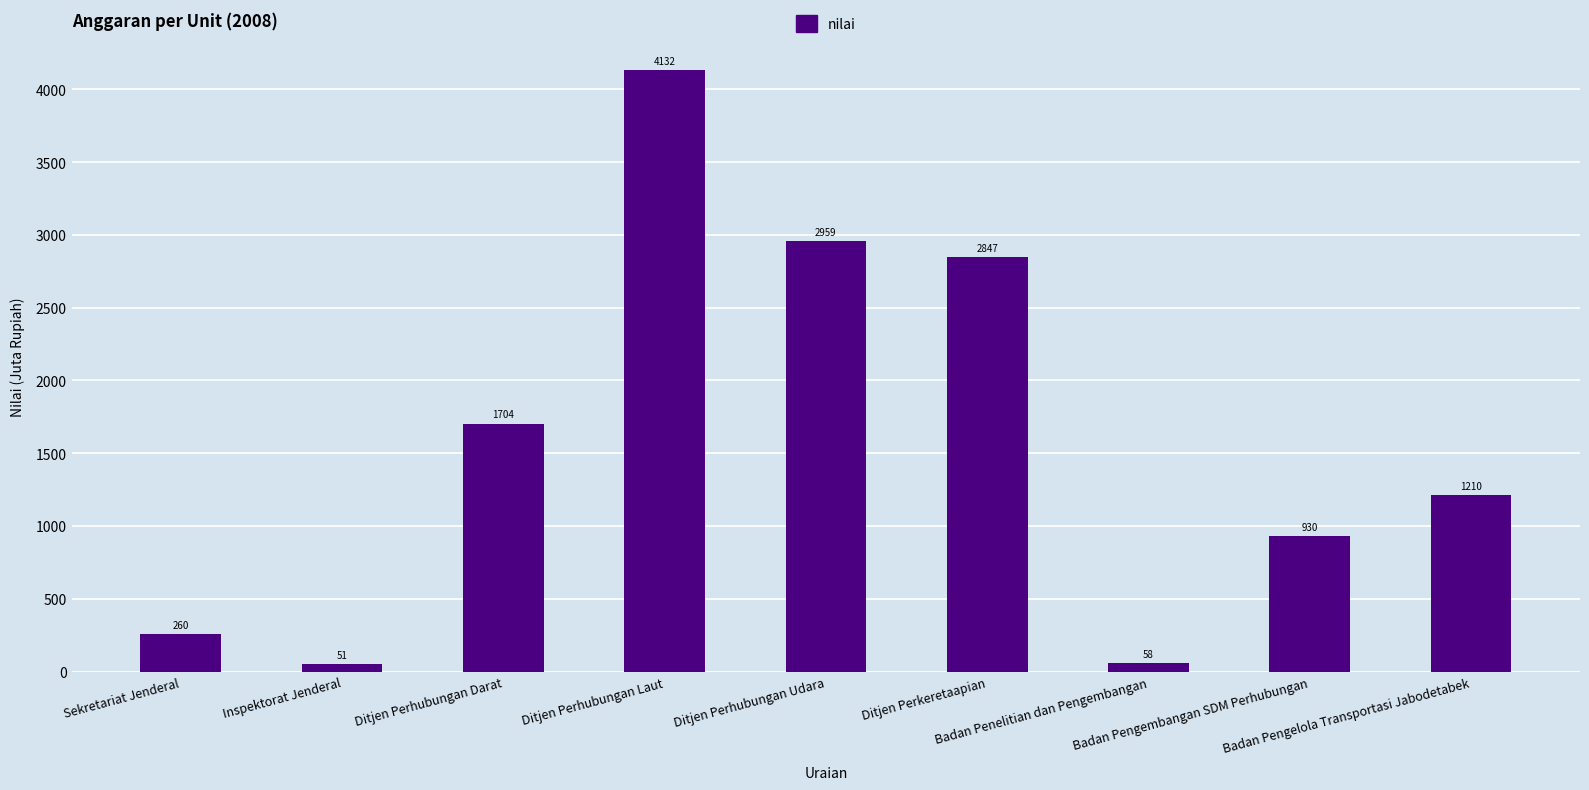

What is the minimum value shown in the chart?

51